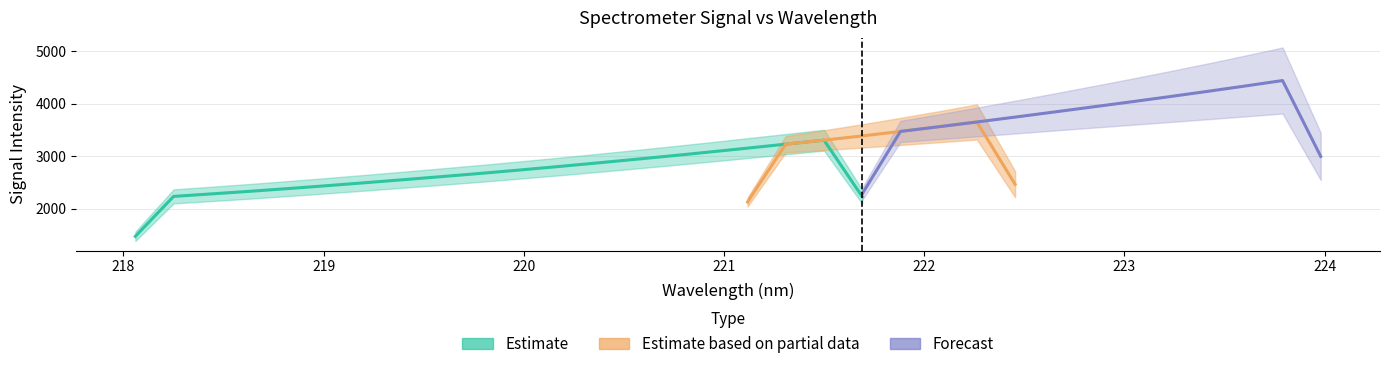

At which label is the value closest to 3366?

221.6902